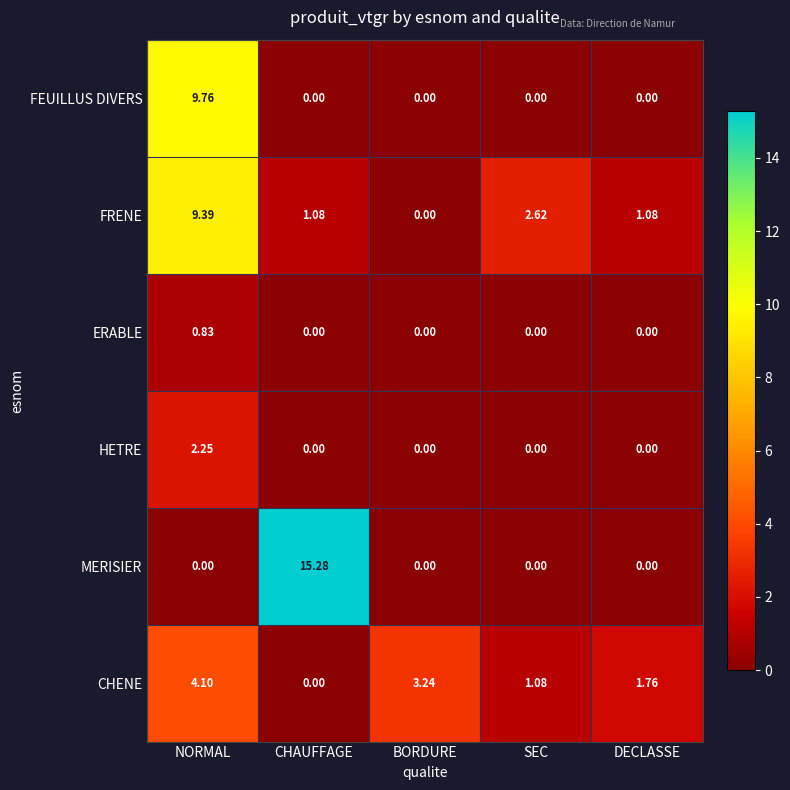

At which category is the sum across all series the highest?

NORMAL